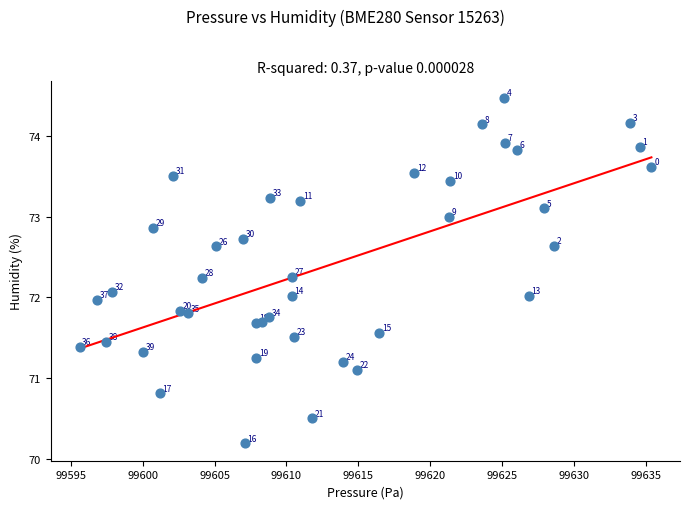

What Y value in the scatter plot is closest to 72?

72.0